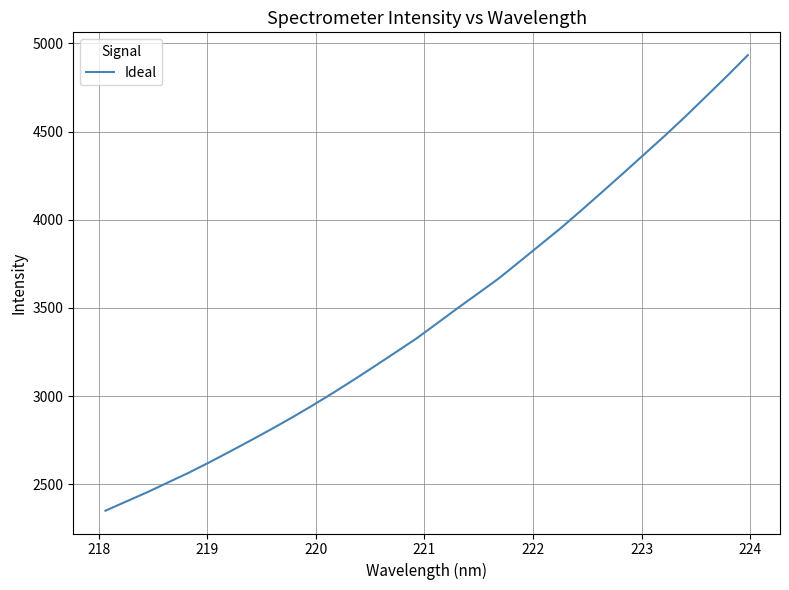

Reading left to right, transcribe all the data shown in this chart.

2350.2	2402.2	2454.1	2509.5	2564.6	2623.9	2685.7	2748.5	2812.7	2878.9	2948.0	3020.1	3094.4	3170.8	3248.6	3326.9	3413.1	3500.0	3584.4	3669.8	3764.9	3860.3	3955.9	4057.7	4161.2	4265.6	4371.7	4477.4	4587.3	4701.2	4815.3	4933.2